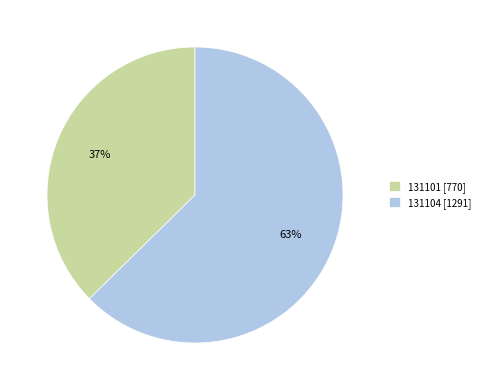

To the nearest percent, what portion does 131101 represent?

37%